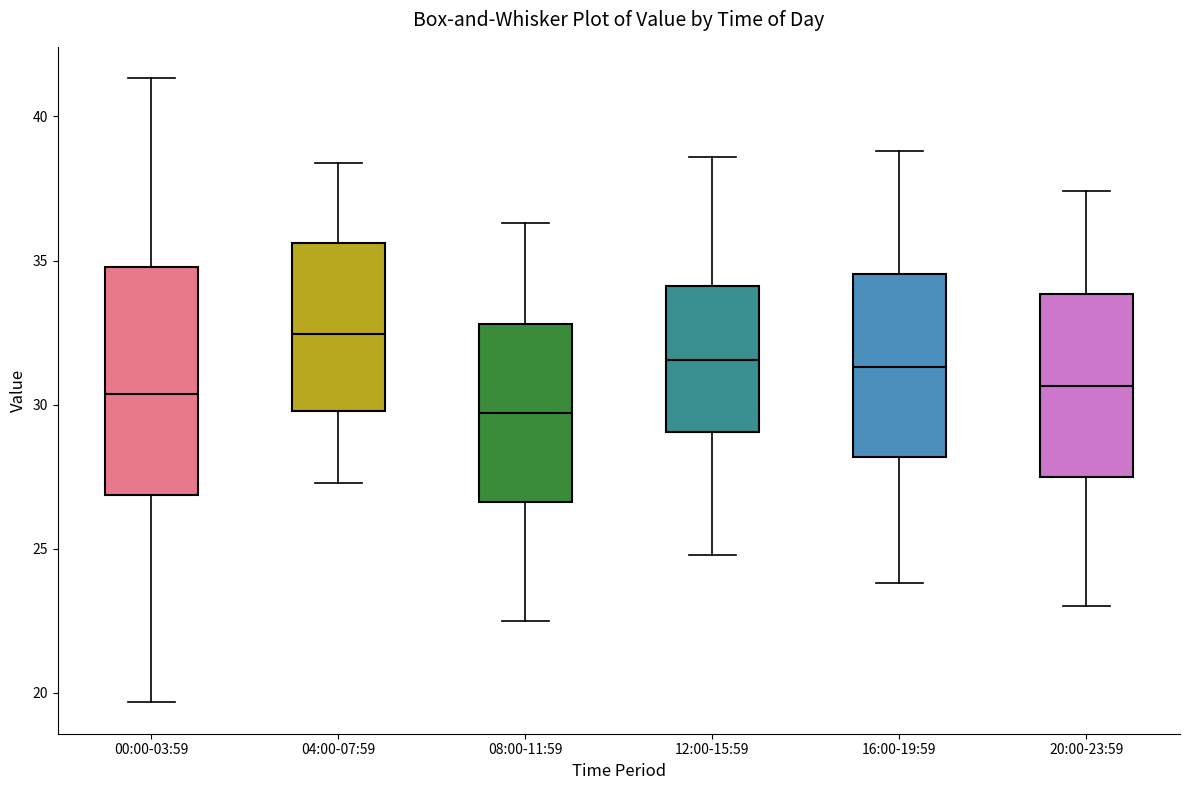

Which box's median line is the lowest?

08:00-11:59